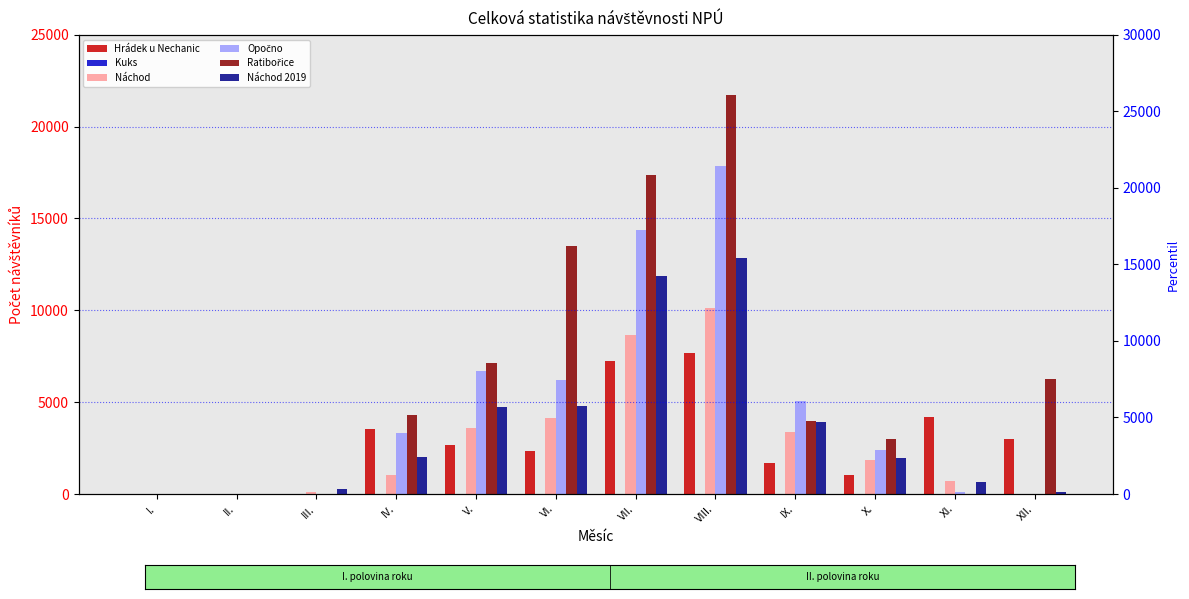

The value of Opočno at IX. is 5076. True or false?

True